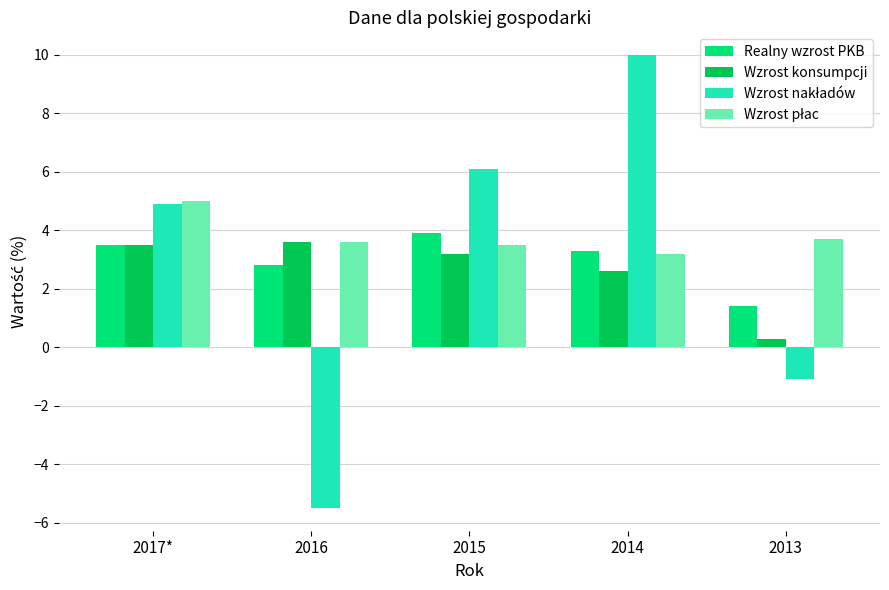

At which category is the sum across all series the highest?

2014